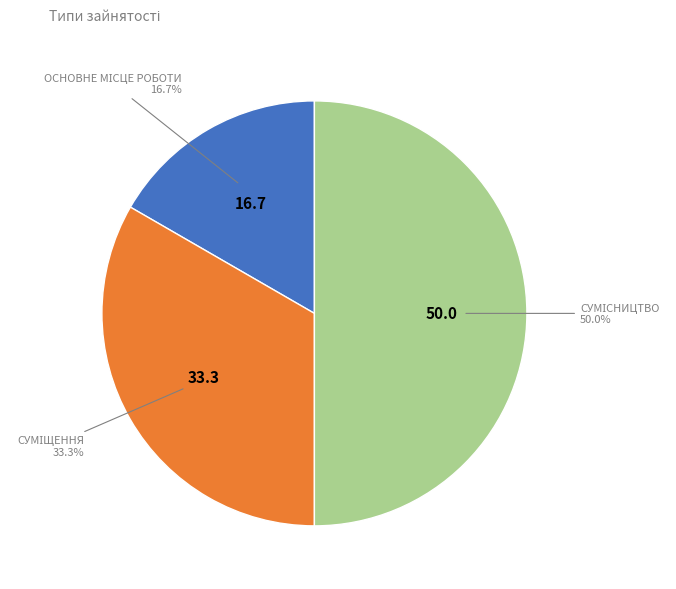

How many slices are in this pie chart?

3